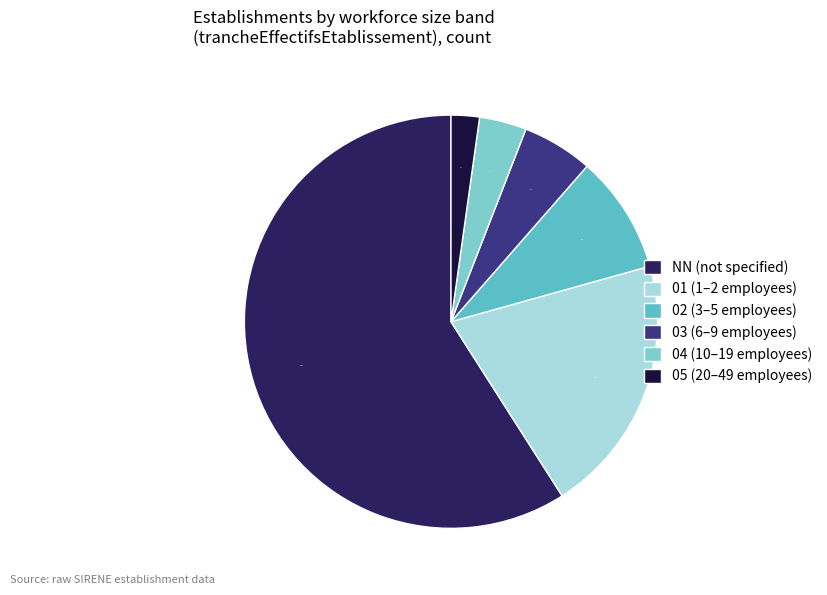

What portion of the pie excludes 04?

96.3%